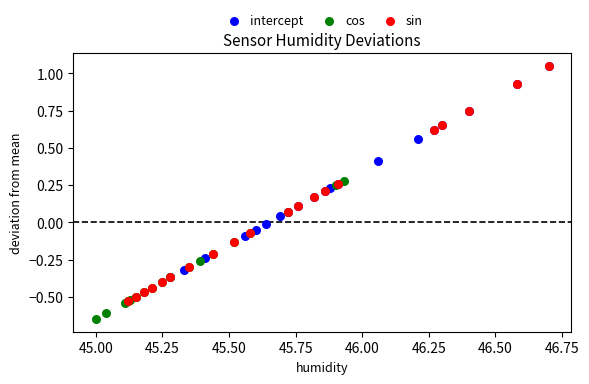

What are all the series names shown in the legend?

intercept, cos, sin